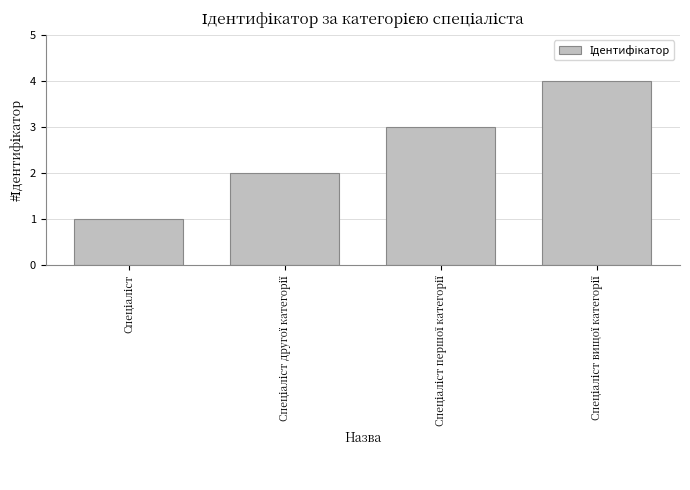

What is the maximum value shown in the chart?

4